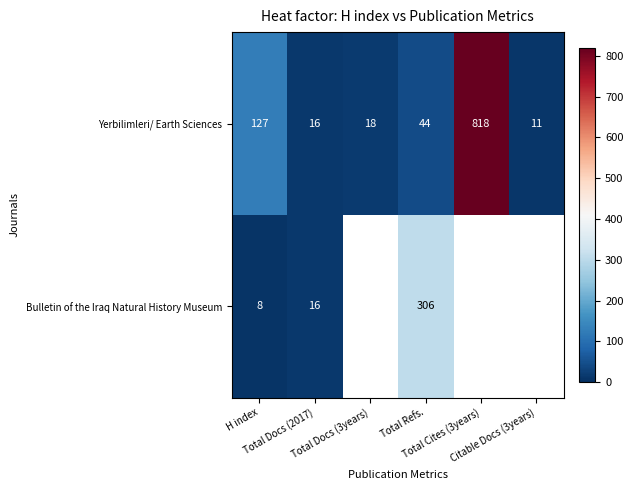

At which category is the sum across all series the highest?

Total Refs.